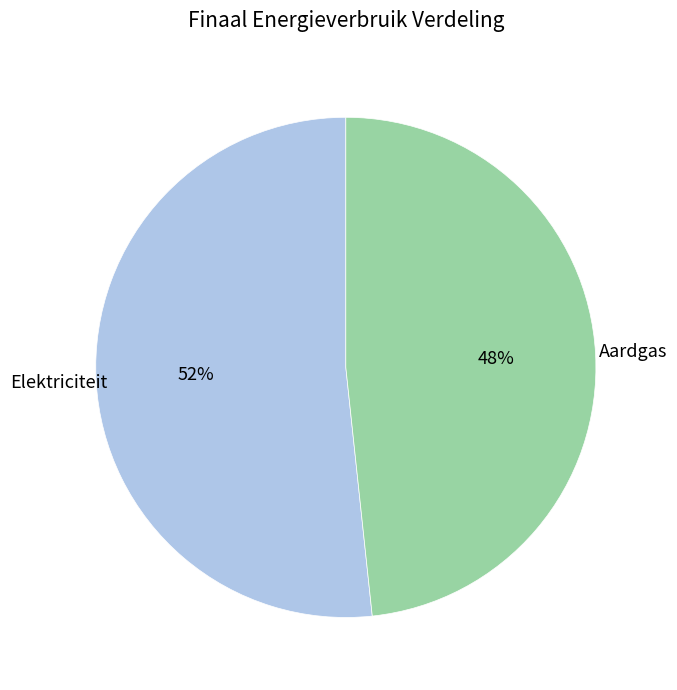

Is there a majority slice in this chart?

Yes